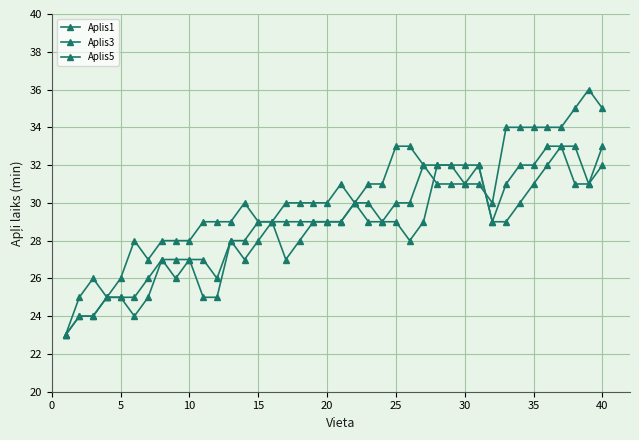

At which category does Aplis5 reach its first local peak?

5